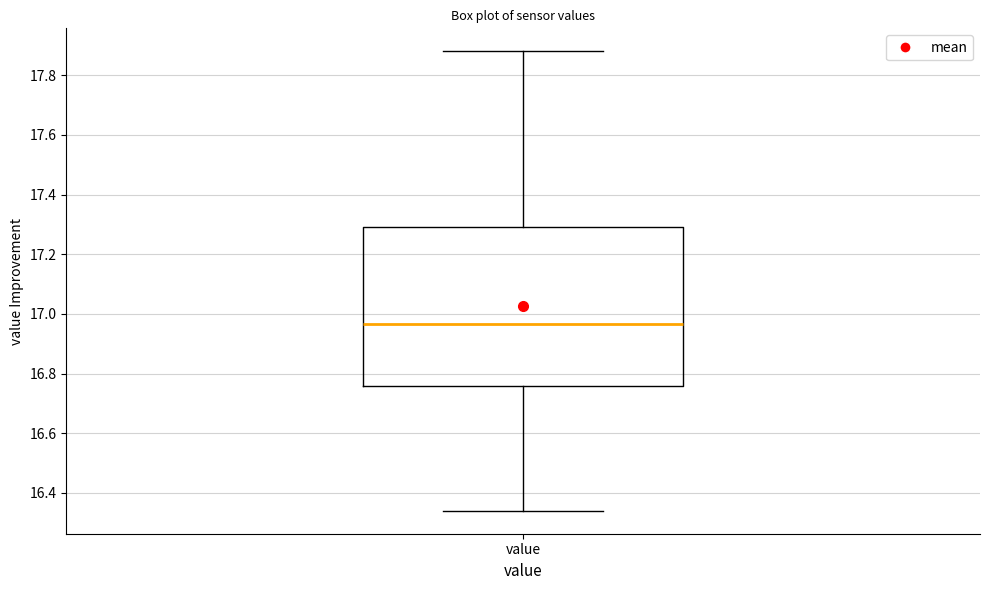

Where does the median line of the box for value sit on the y-axis? The values are not printed on the chart, so give them approximately, as read against the axis.

16.96